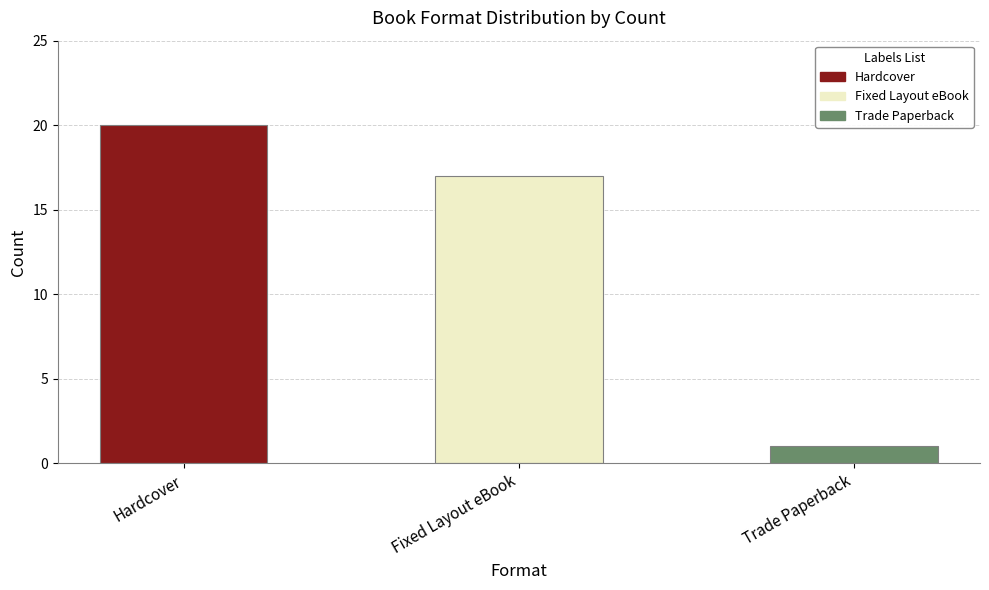

What are all the series names shown in the legend?

Hardcover, Fixed Layout eBook, Trade Paperback